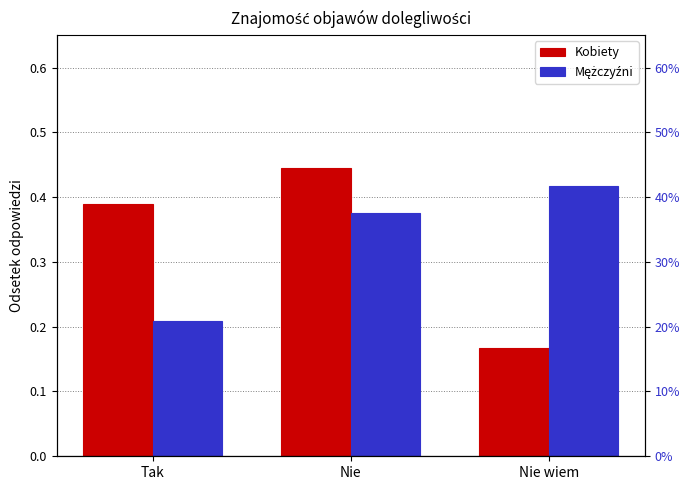

Rank the series at Nie wiem from lowest to highest value.

Kobiety, Mężczyźni